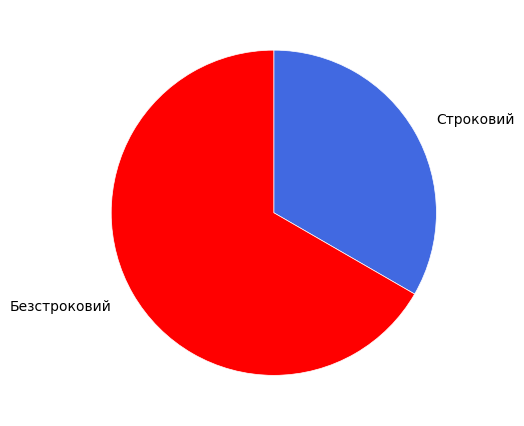

Rank the categories by value from highest to lowest.

Безстроковий, Строковий